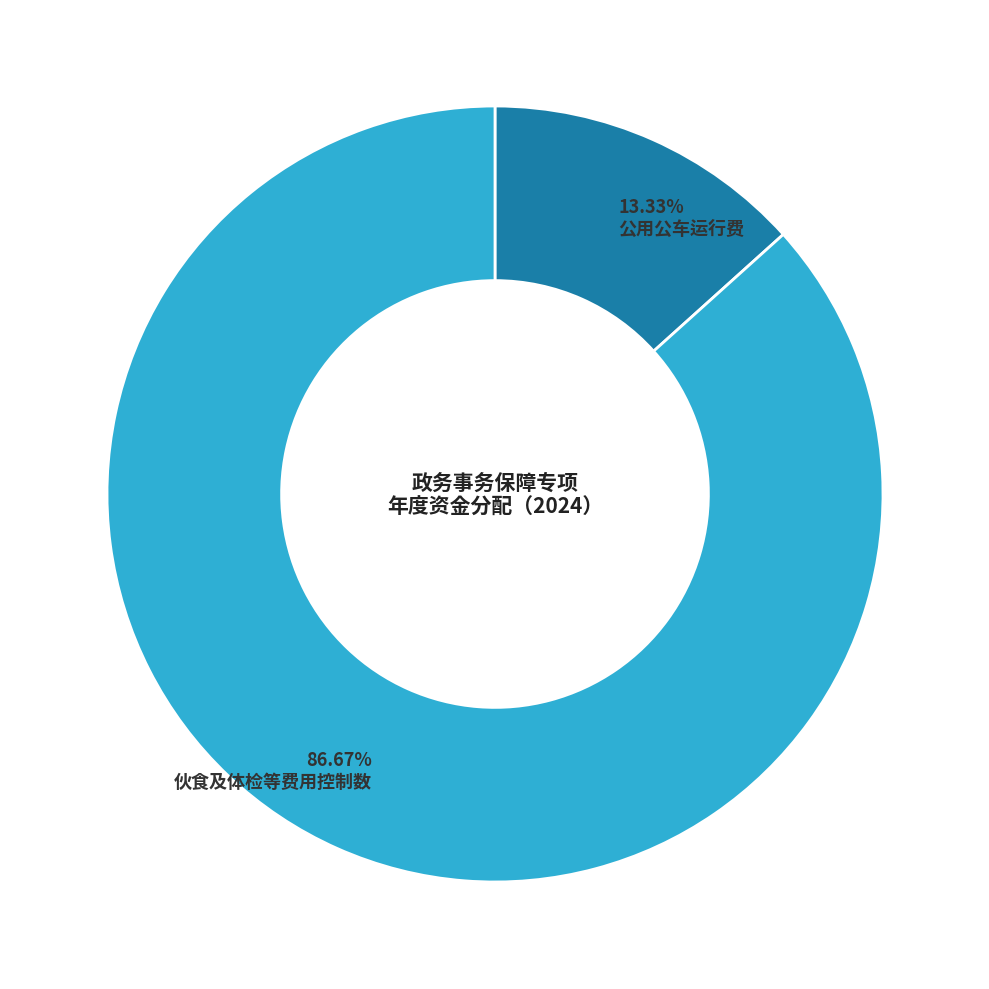

What is the ratio of the value at 伙食及体检等费用控制数 to the value at 公用公车运行费?

6.5